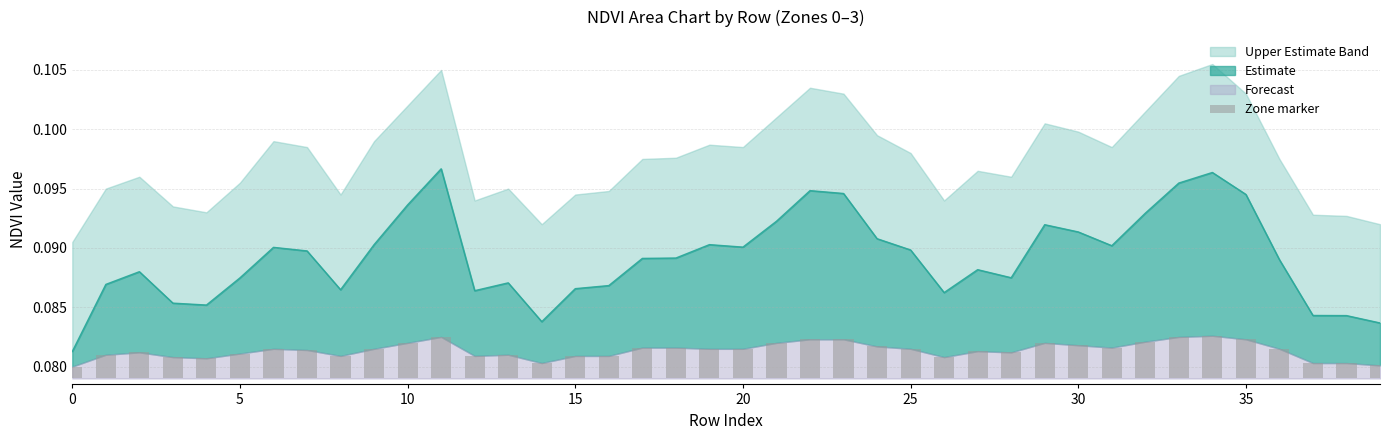

What is the label of the 31st bar from the right?

9